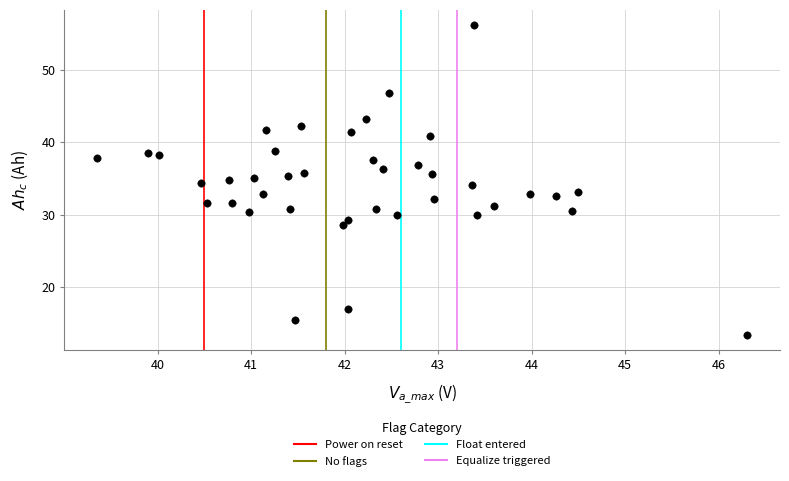

What is the range of Y values (max minus min)?

42.7